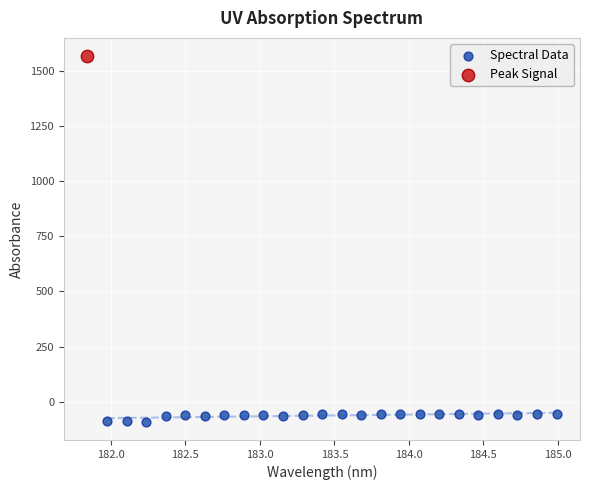

What are all the series names shown in the legend?

Spectral Data, Peak Signal